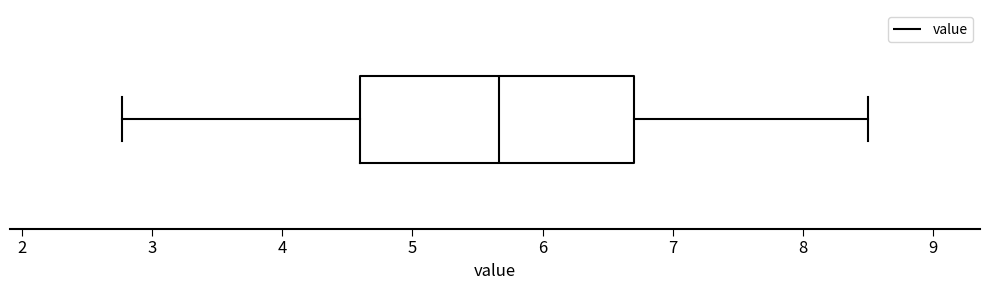

Read this box plot against the x-axis: the position of the median line, the range covered by the box, and the ends of both whiskers. The values are not printed on the chart, so give them approximately, as read against the axis.

median 5.7, box 4.6 to 6.7, whiskers 2.8 to 8.5